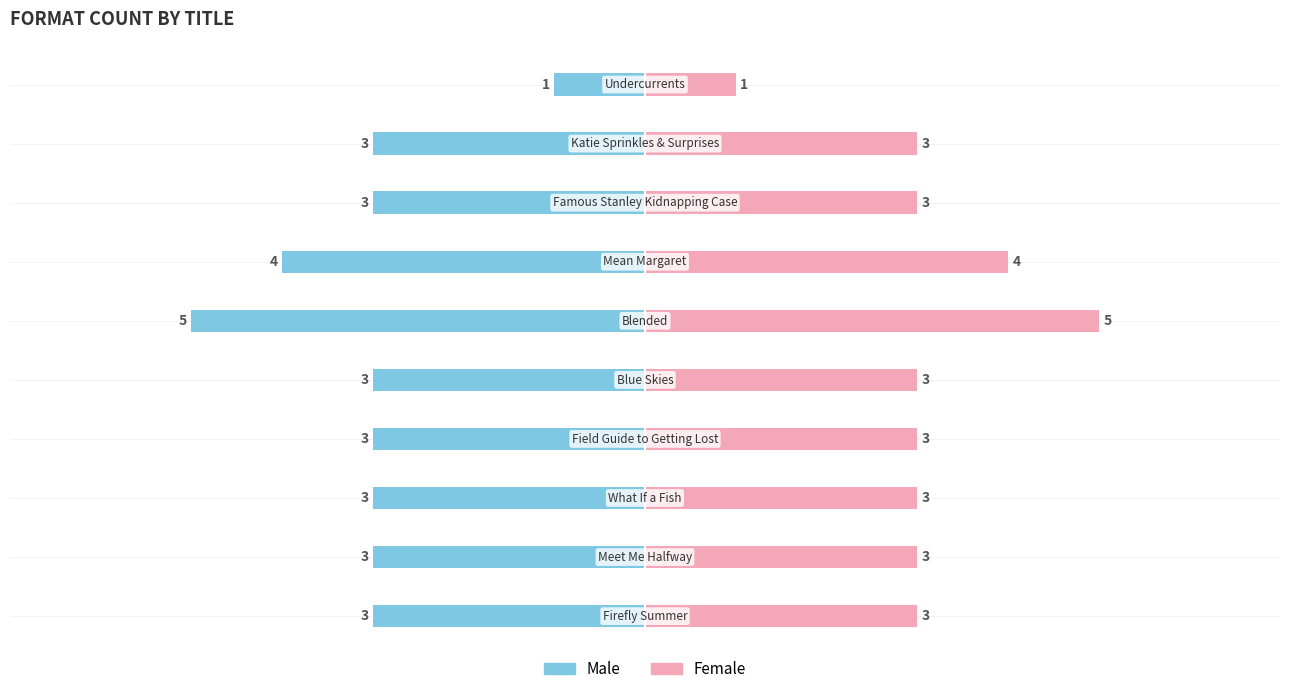

List the labels in order of Male value, largest first.

9, 0, 1, 2, 3, 4, 7, 8, 6, 5